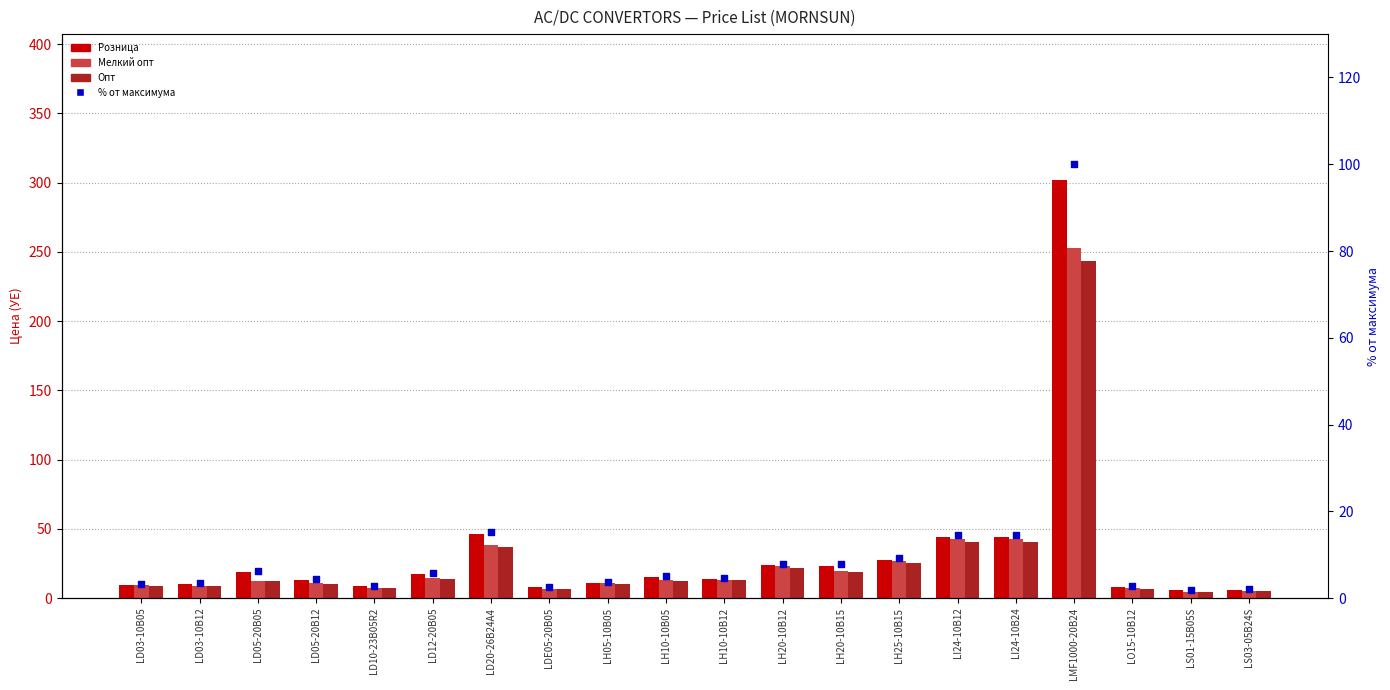

At which category is the sum across all series the highest?

LMF1000-20B24